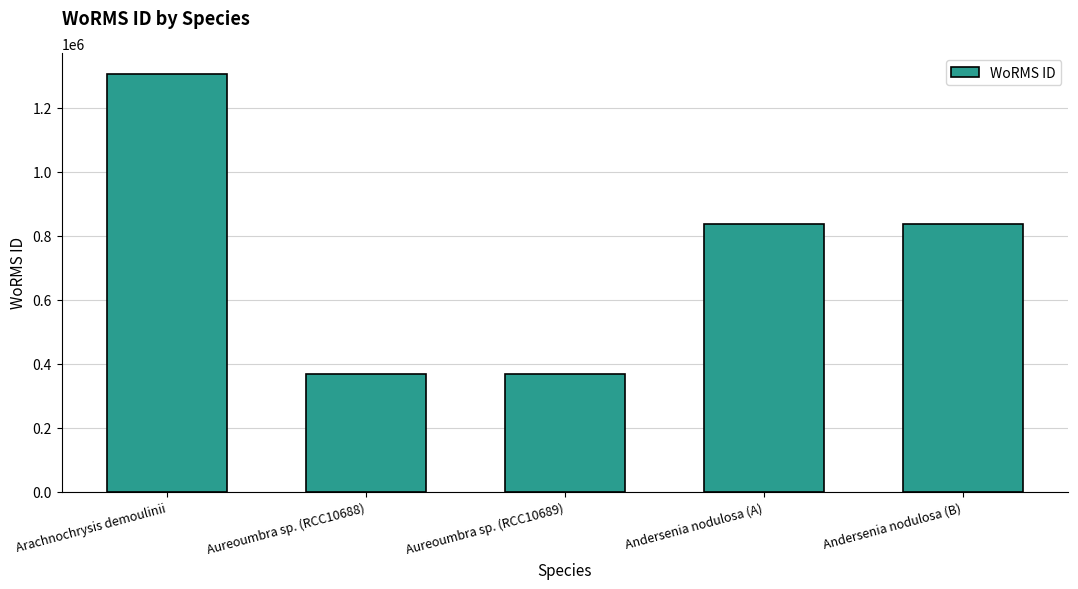

How many series are shown in this chart?

1